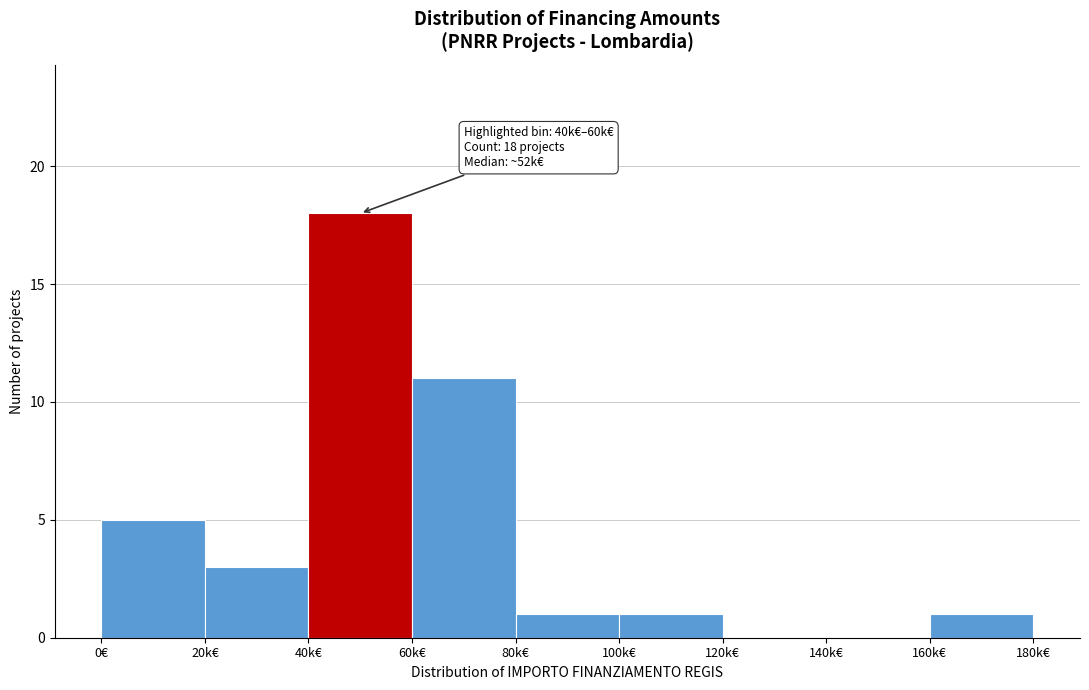

Reading left to right, transcribe all the data shown in this chart.

0€=5	20k€=3	40k€=18	60k€=11	80k€=1	100k€=1	120k€=0	140k€=0	160k€=1